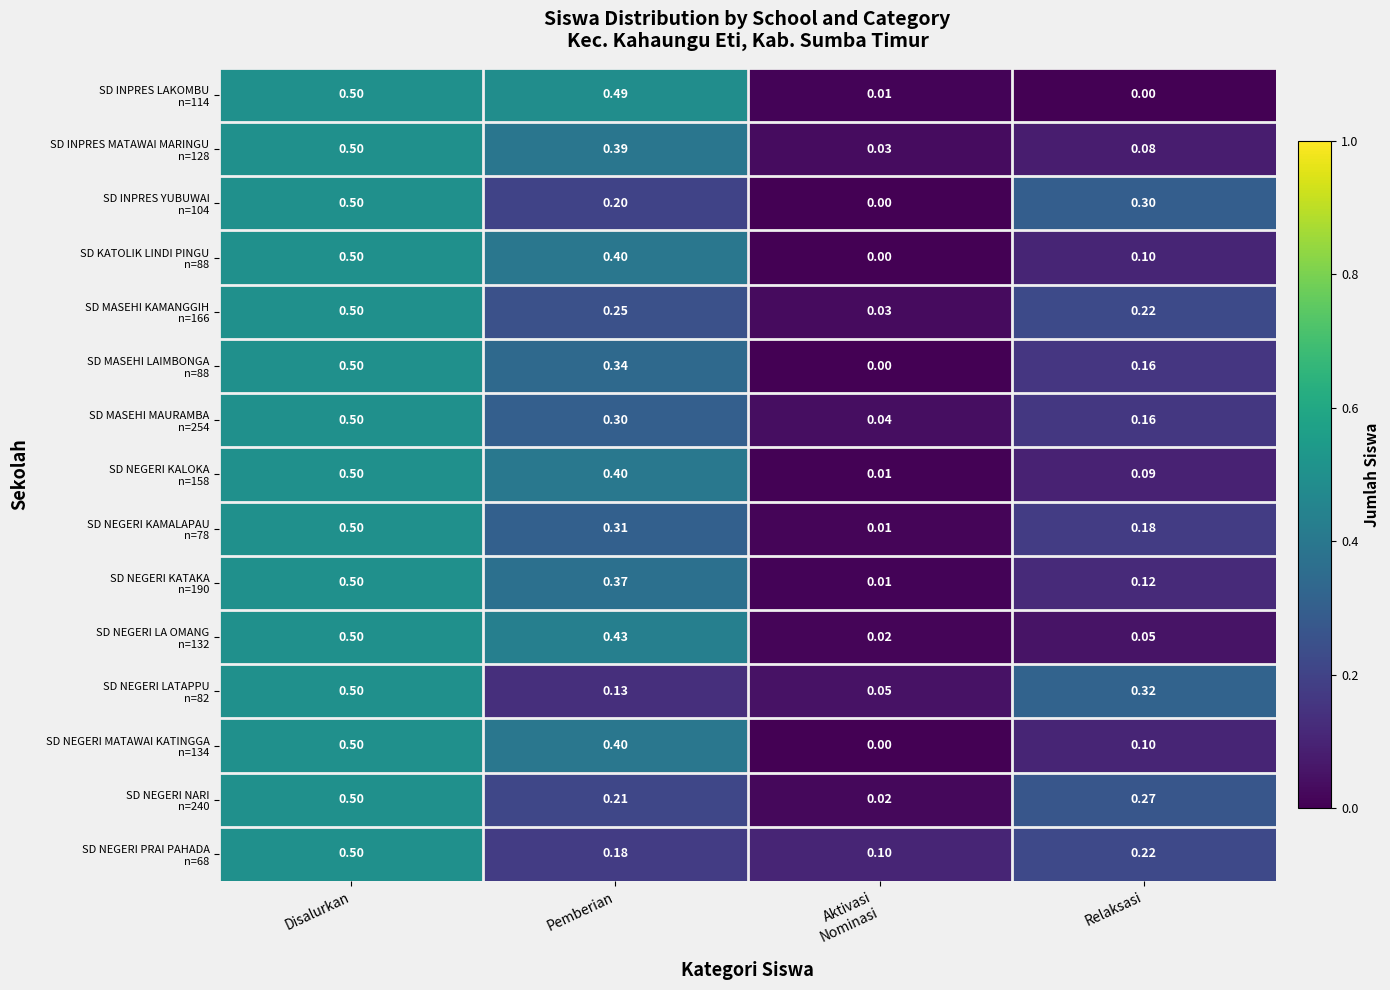

At which category is the sum across all series the highest?

Disalurkan